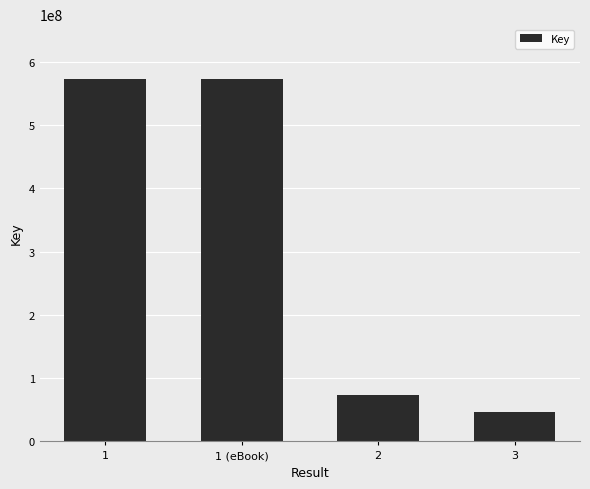

What is the difference between the values at 3 and 1?

527193843